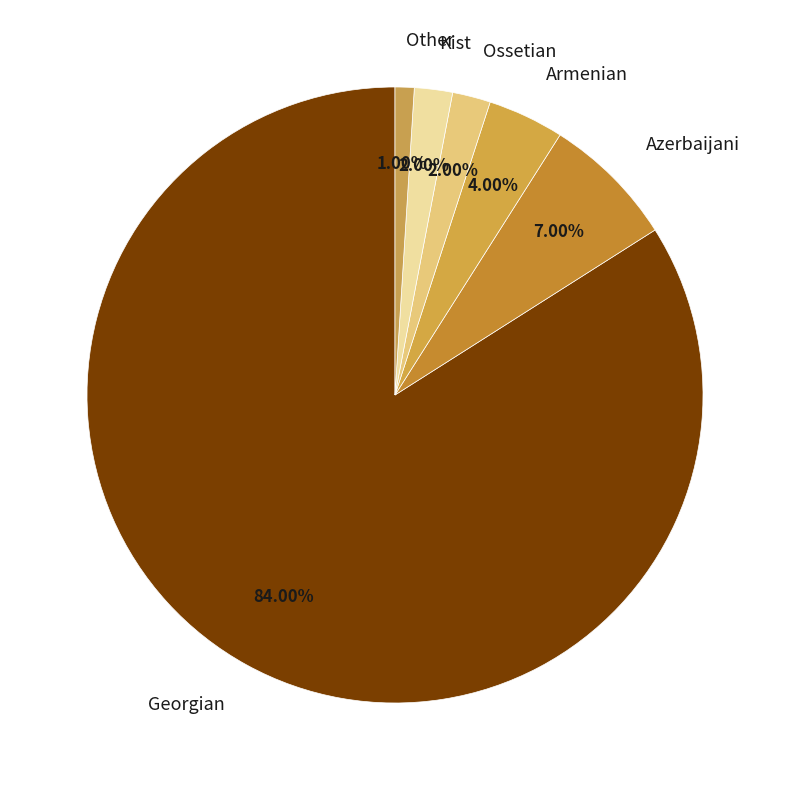

Which category has the biggest portion of the pie?

Georgian